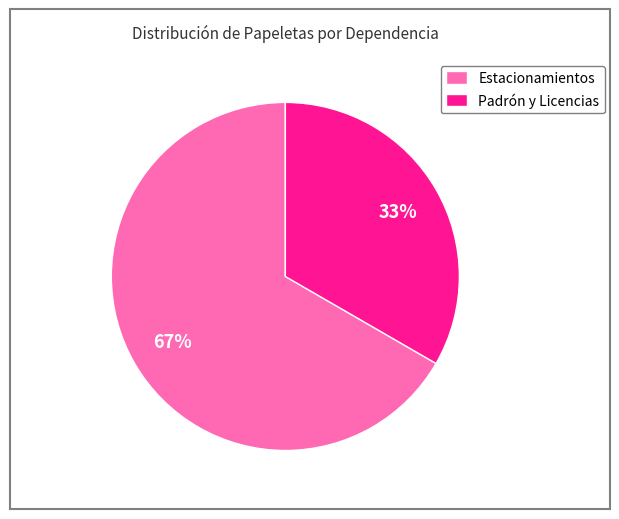

Between Estacionamientos and Padrón y Licencias, which is larger?

Estacionamientos